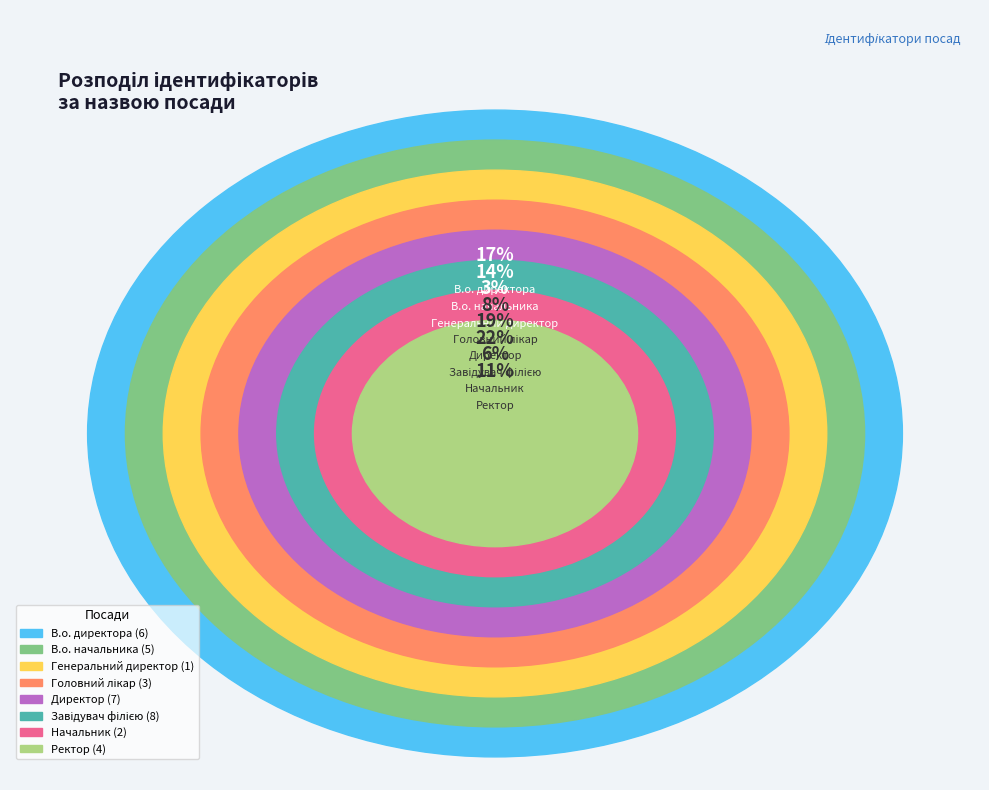

Rank the categories by value from lowest to highest.

Генеральний директор, Начальник, Головний лікар, Ректор, В.о. начальника, В.о. директора, Директор, Завідувач філією